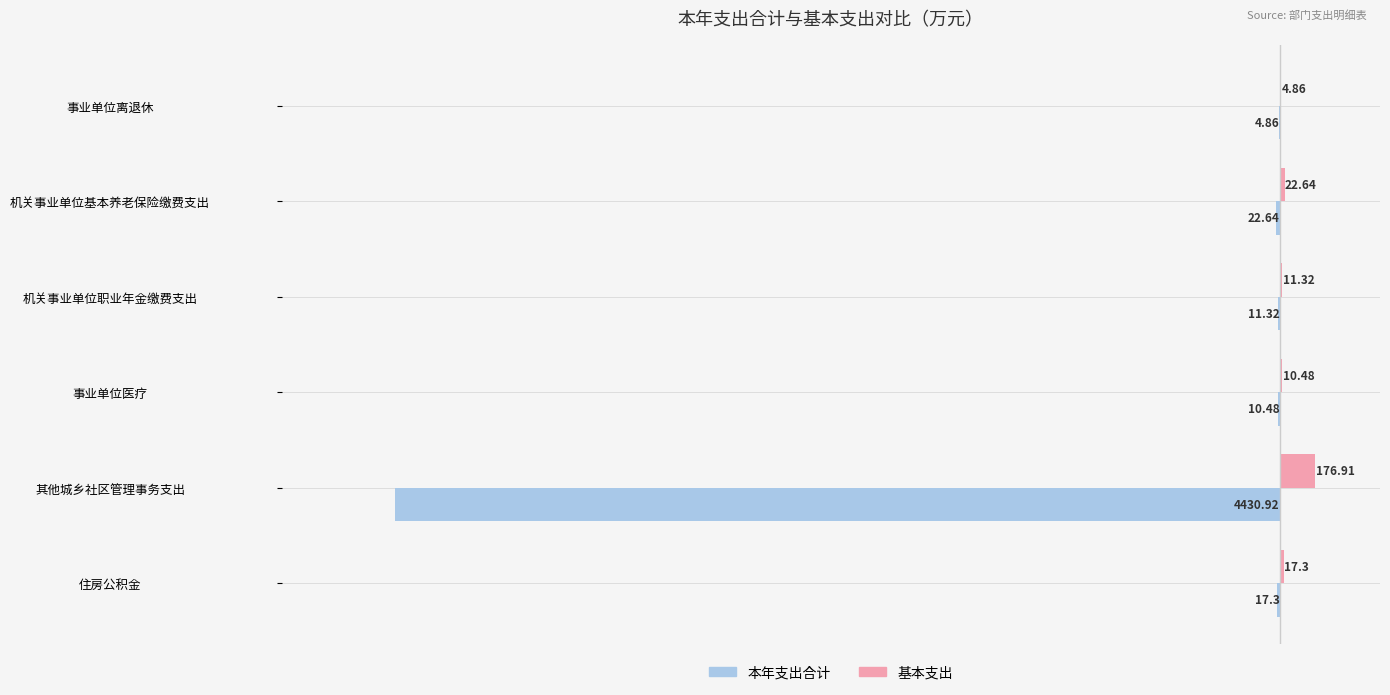

What is the sum of all 基本支出 values?

243.5